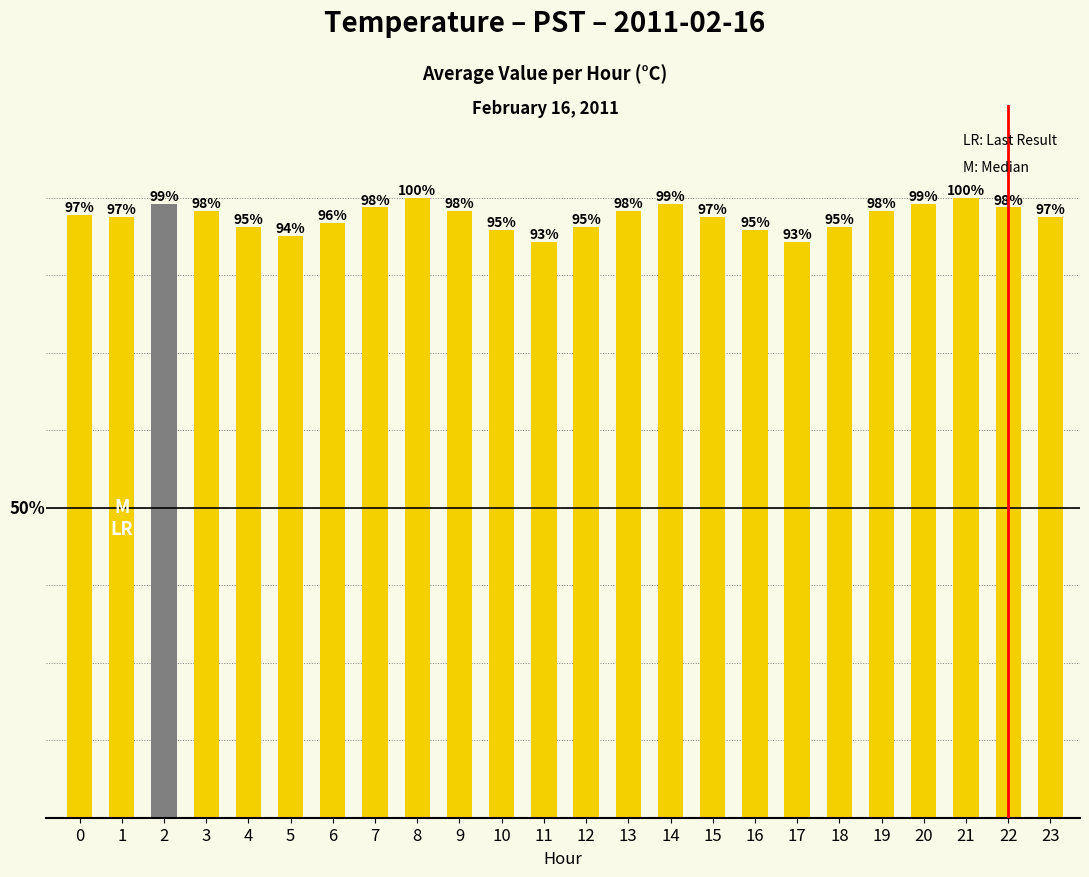

Does the chart contain stacked bars?

No